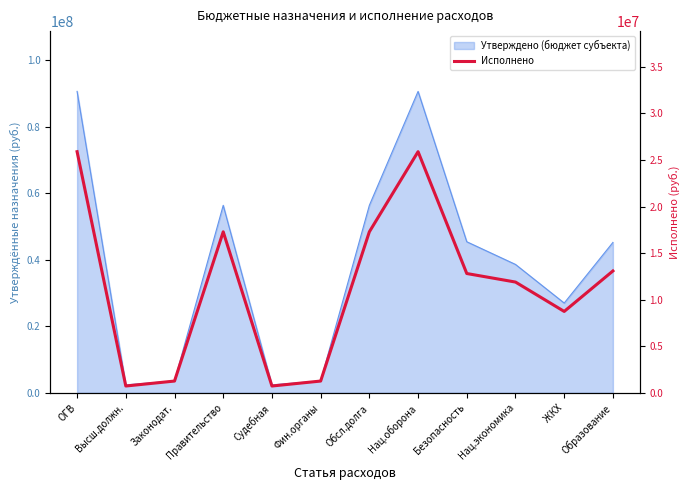

Which category has the lowest value across all series?

Высш.должн.